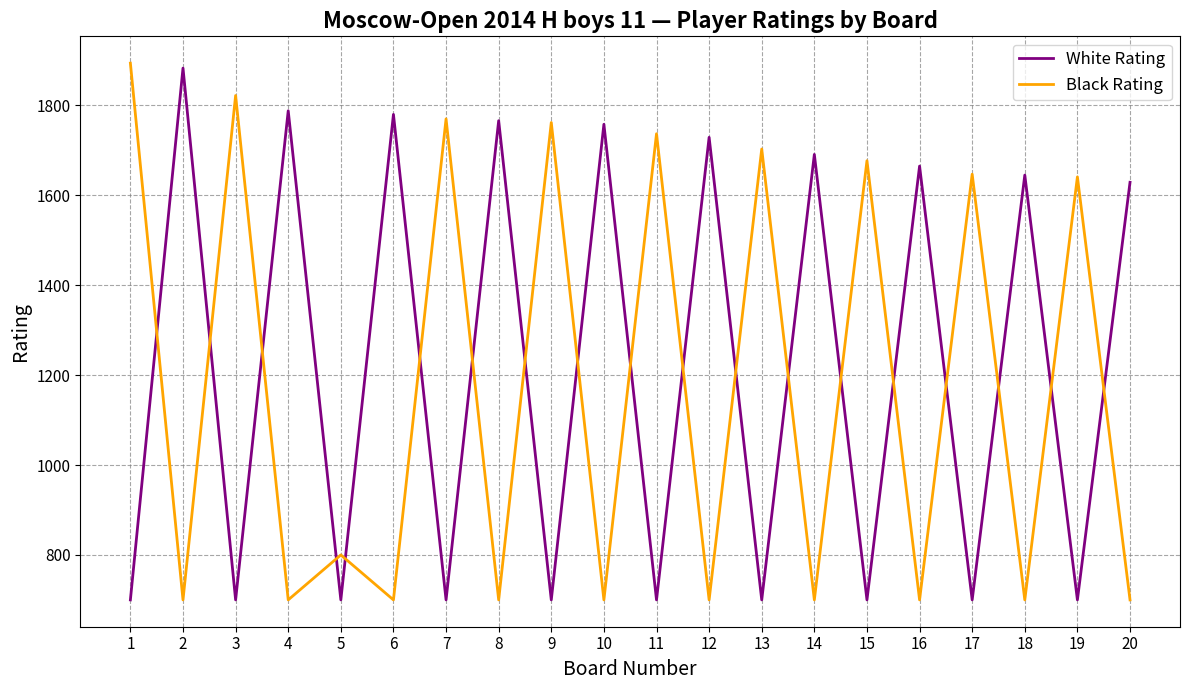

What is the maximum value for White Rating?

1883